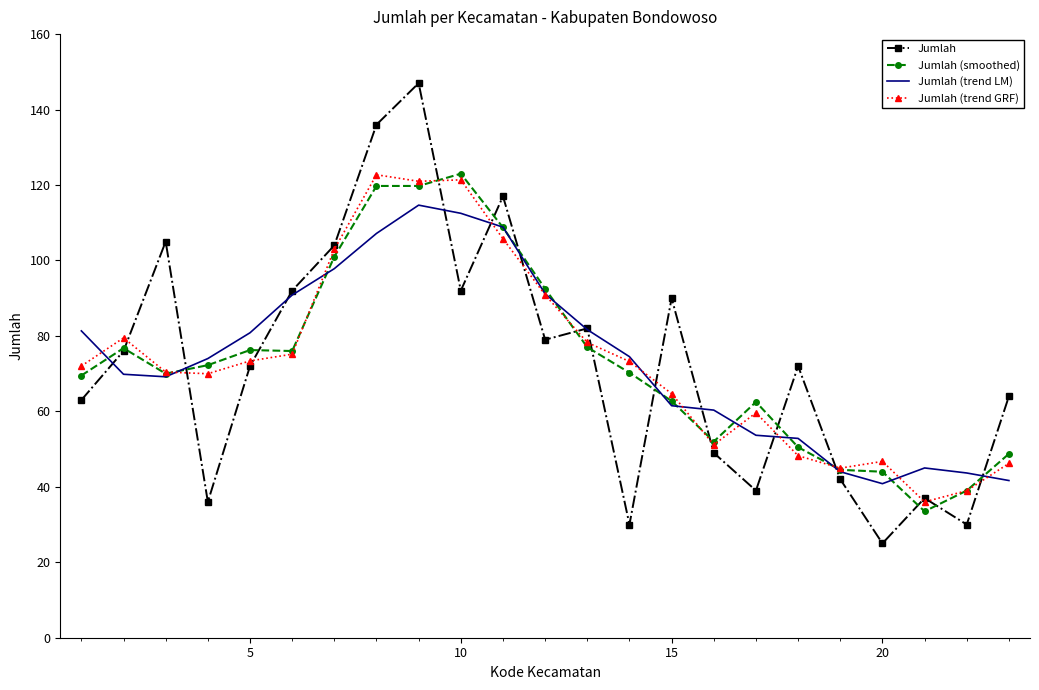

Which series has the largest range (max minus min)?

Jumlah